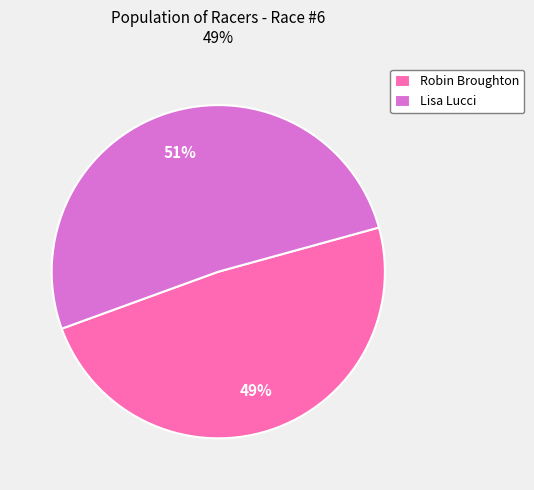

Do Lisa Lucci and Robin Broughton together represent more than half of the pie?

Yes